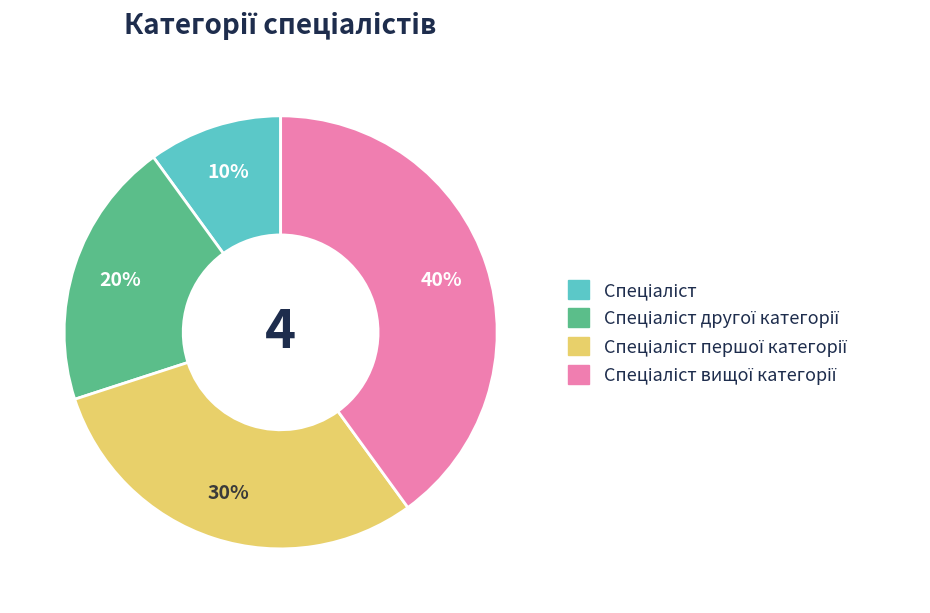

To the nearest percent, what is the difference between the largest and smallest slice percentages?

30%